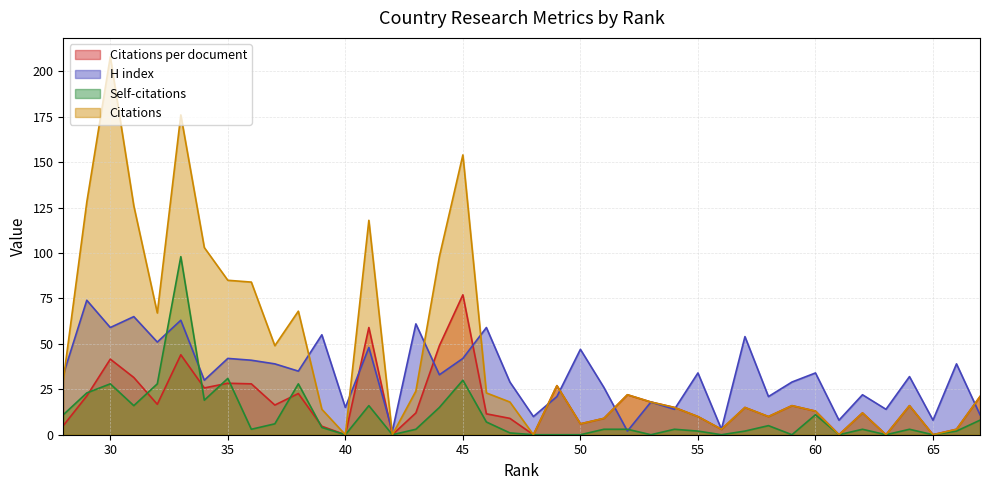

How many series are shown in this chart?

4